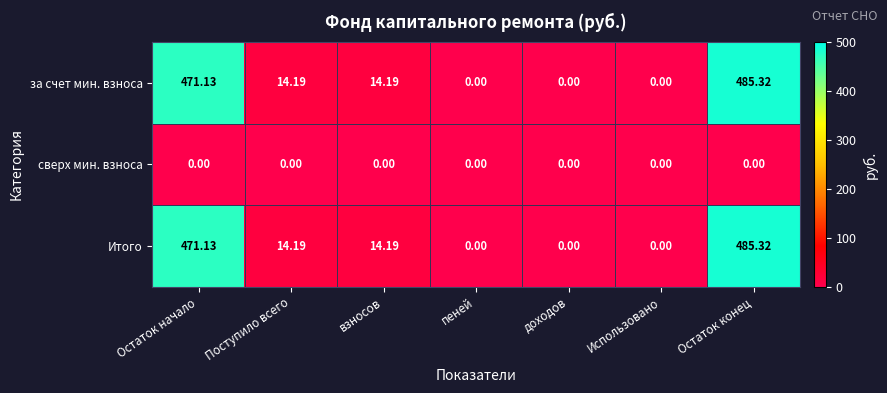

Which category has the highest value in the Итого series?

Остаток конец